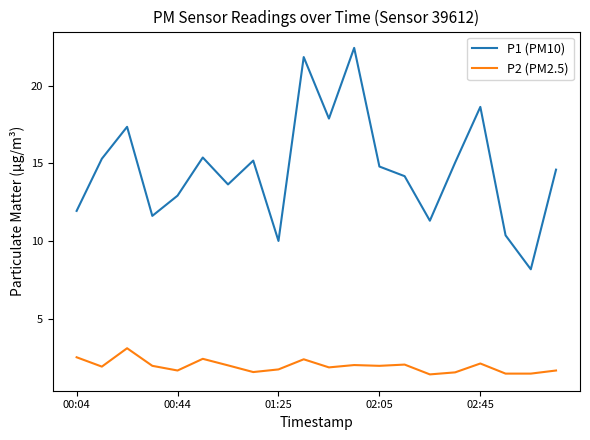

What is the minimum value for P1 (PM10)?

8.2